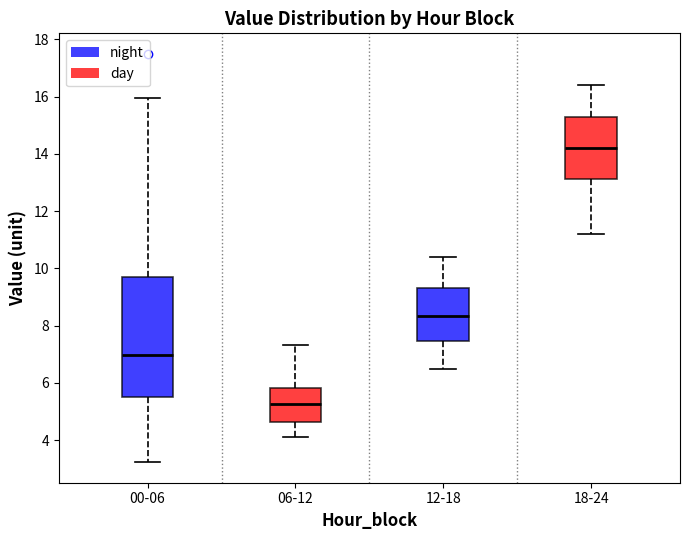

Reading left to right, transcribe this box plot: for each box, give where its median line is, the range the box spans, and where its two whiskers end, as read against the y-axis. The values are not printed on the chart, so give them approximately, as read against the axis.

00-06: median 7.0, box 5.6 to 9.8, whiskers 3.2 to 16.0
06-12: median 5.2, box 4.6 to 5.8, whiskers 4.2 to 7.4
12-18: median 8.4, box 7.4 to 9.4, whiskers 6.6 to 10.4
18-24: median 14.2, box 13.2 to 15.4, whiskers 11.2 to 16.4